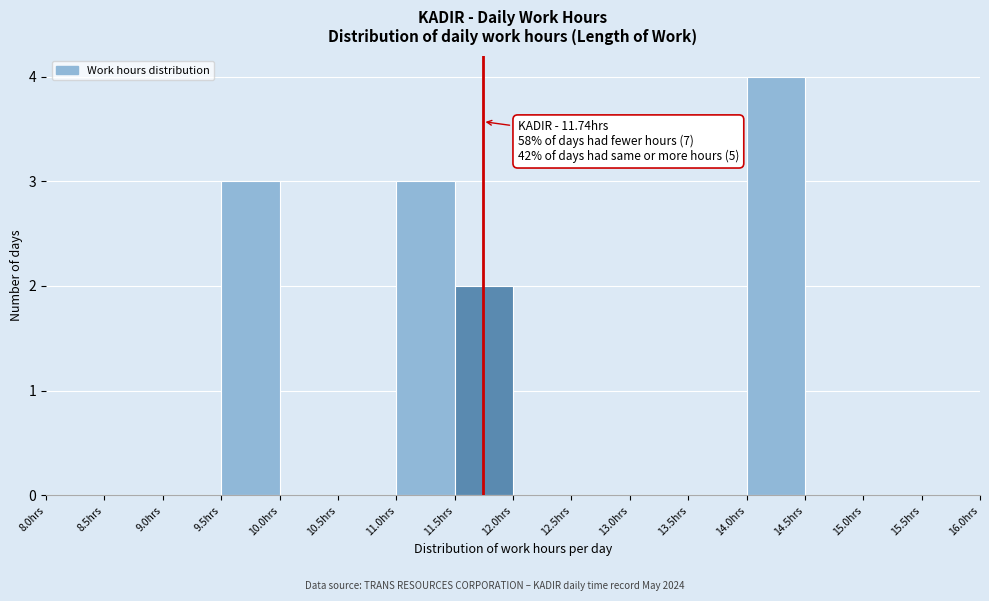

Over which range of the x-axis is the bar tallest?

14.0 to 14.5